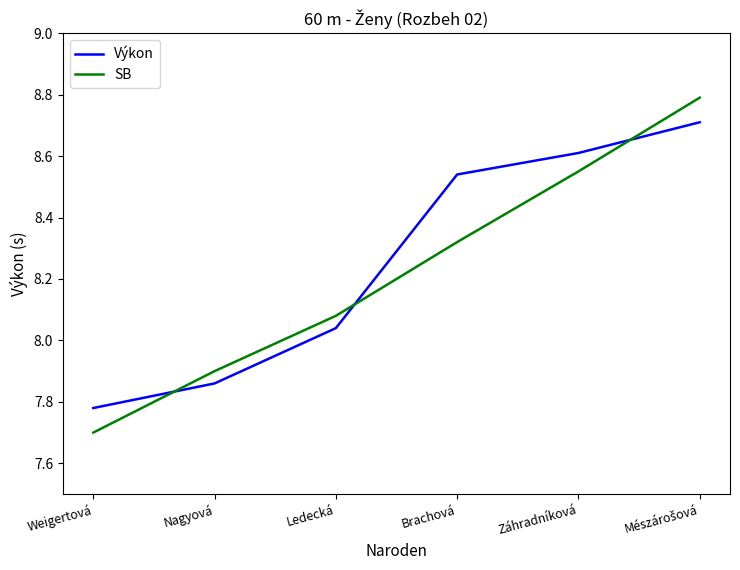

Count the number of data series in this chart.

2